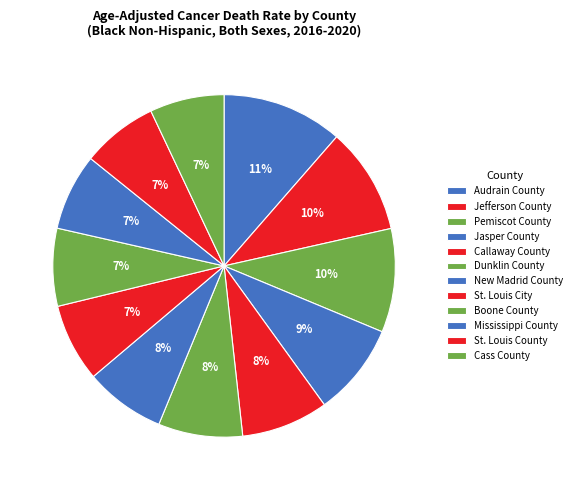

How many segments does this pie chart have?

12